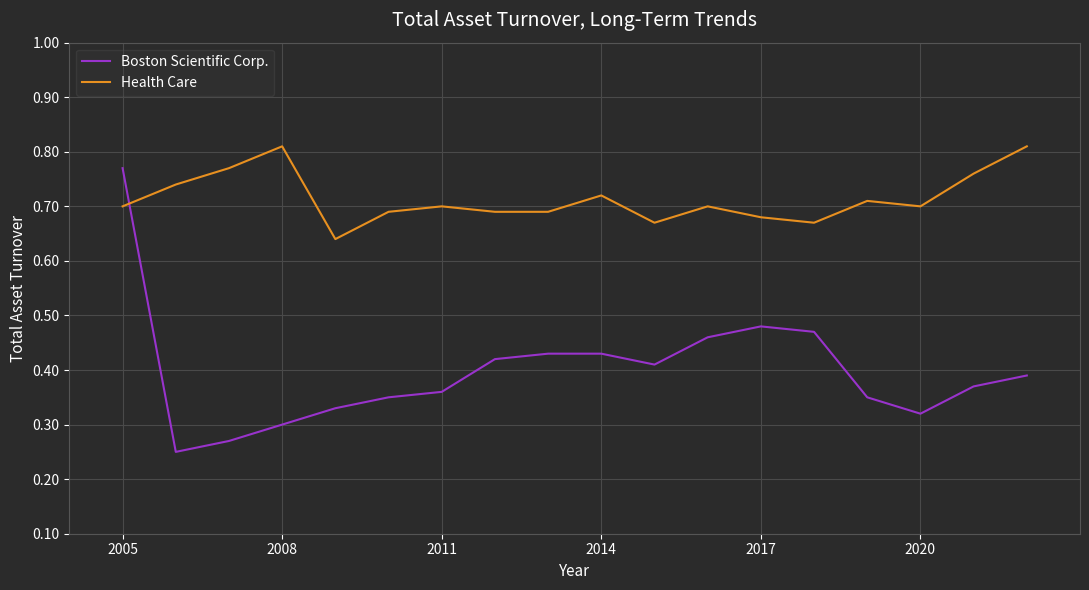

How many lines are shown in the chart?

2